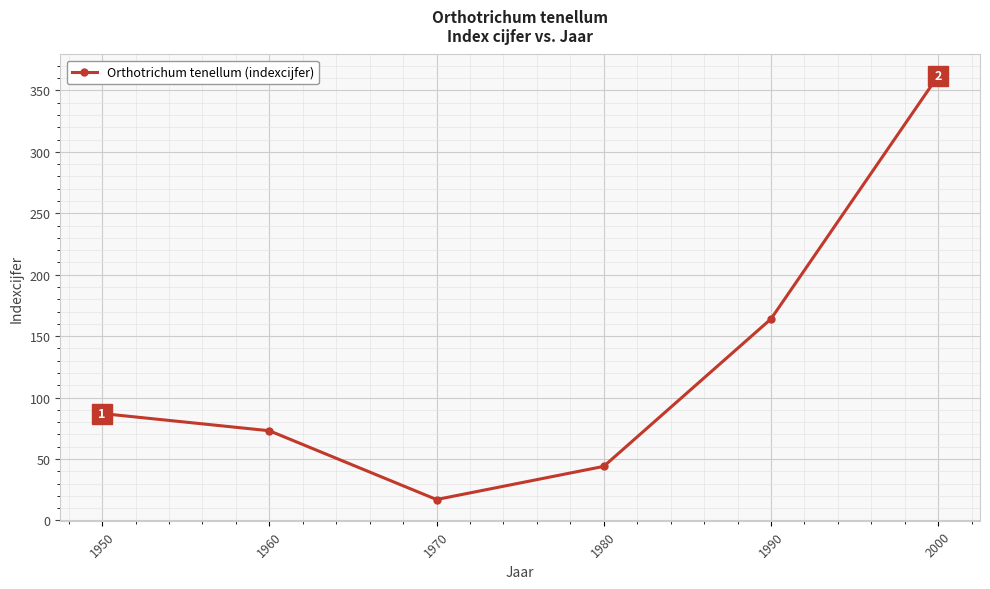

What is the approximate value at 1960, to the nearest 10?

70